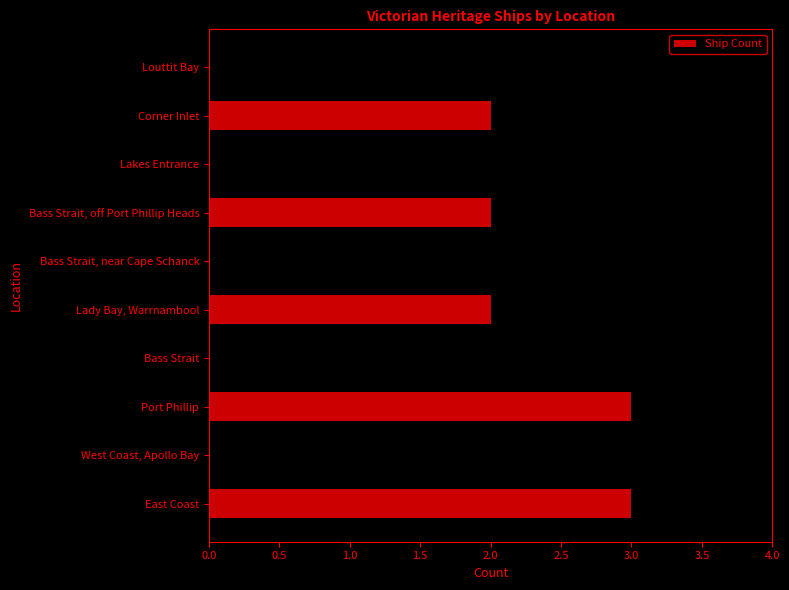

Approximately how many times larger is the value at Bass Strait, off Port Phillip Heads compared to Lady Bay, Warrnambool?

1.0